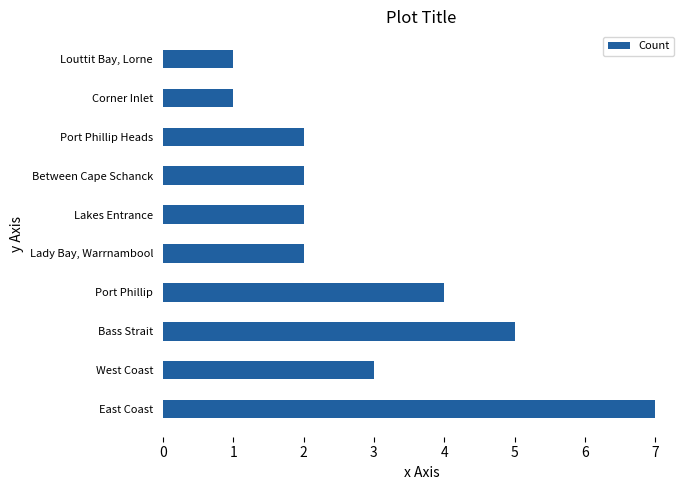

What is the difference between the maximum and minimum values?

6